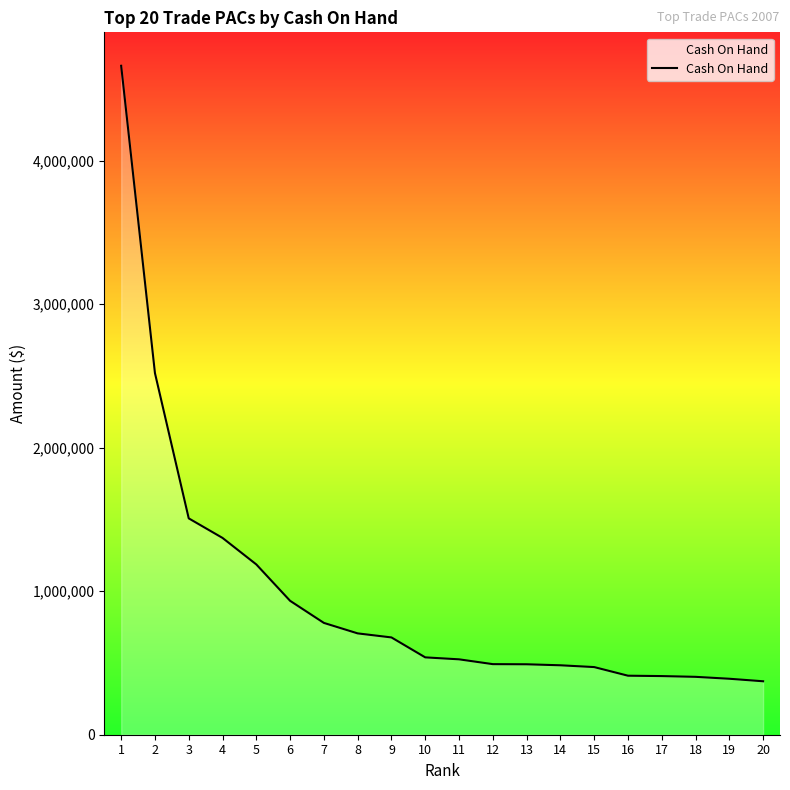

Approximately how many times larger is the value at 9 compared to 19?

1.7